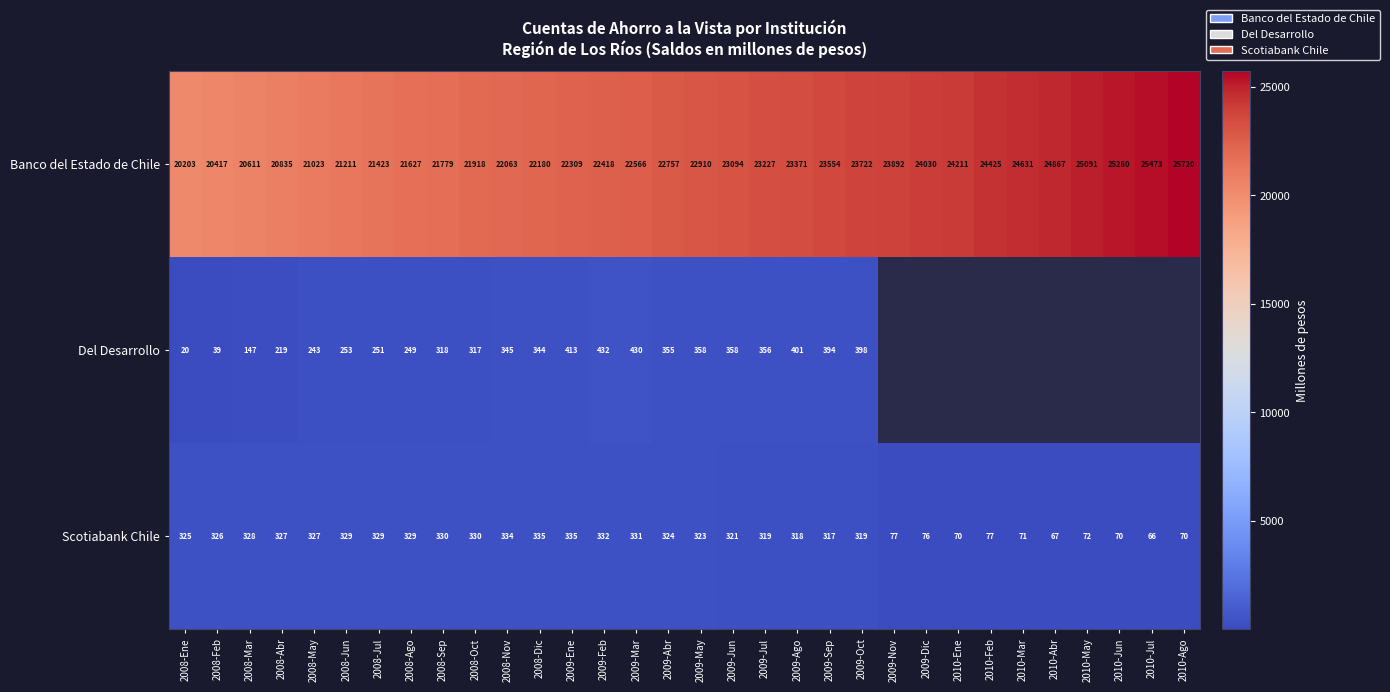

What is the sum of the Banco del Estado de Chile values at 2009-Mar and 2009-May?

45476